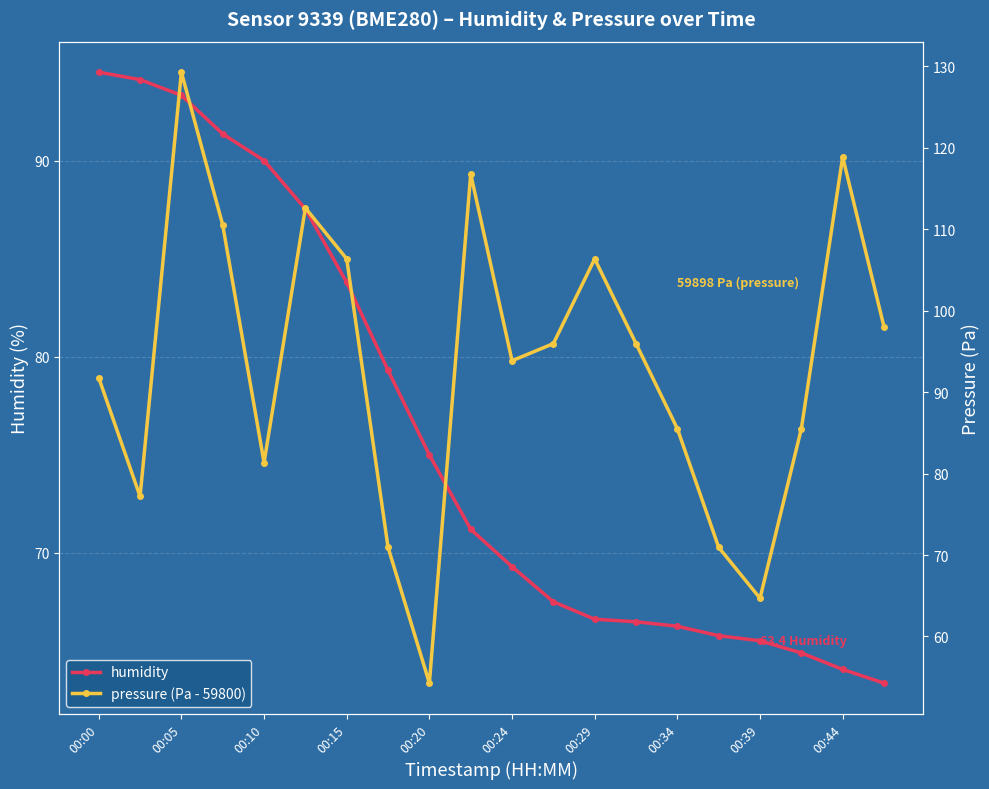

Which series has the largest range (max minus min)?

pressure (Pa - 59800)